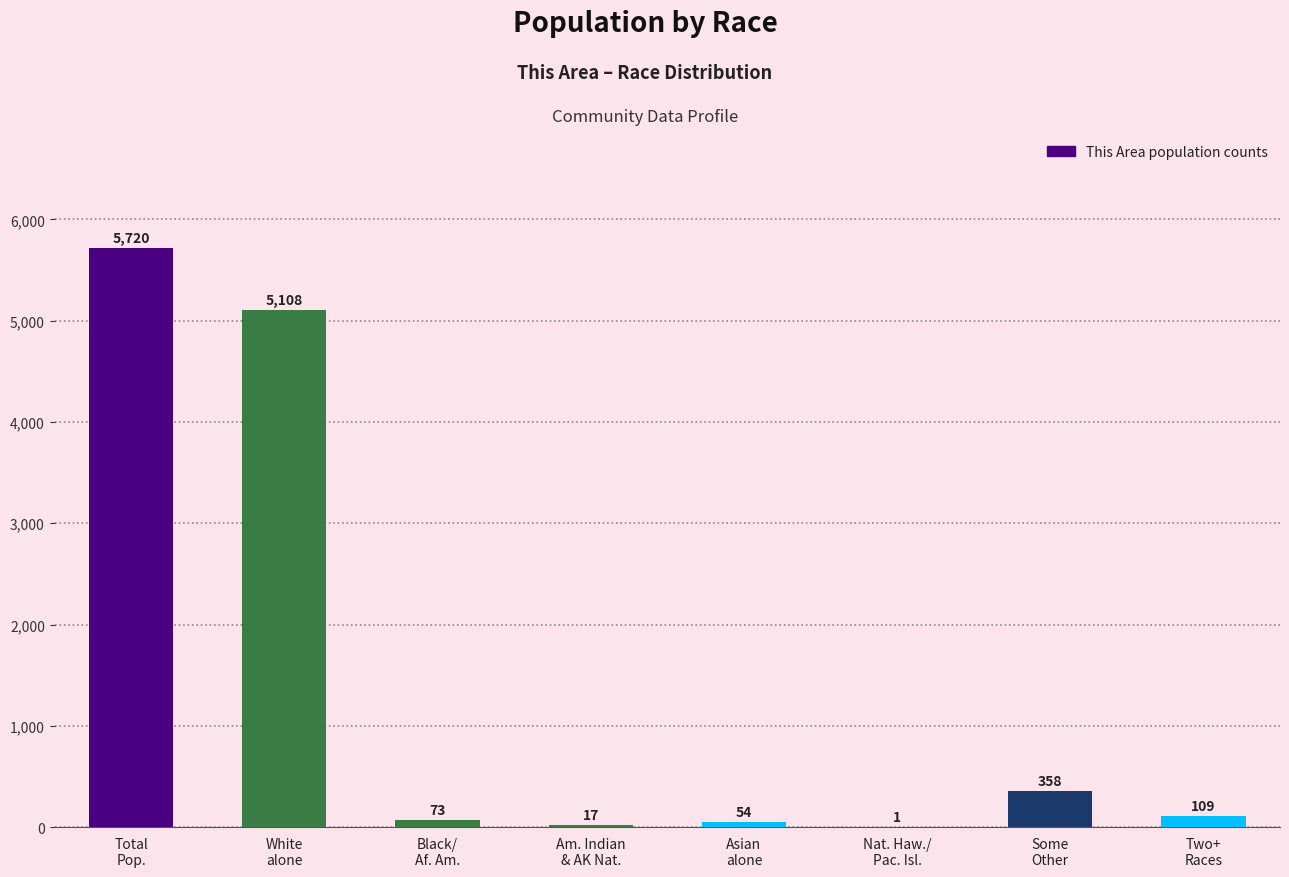

What is the greatest value displayed?

5720